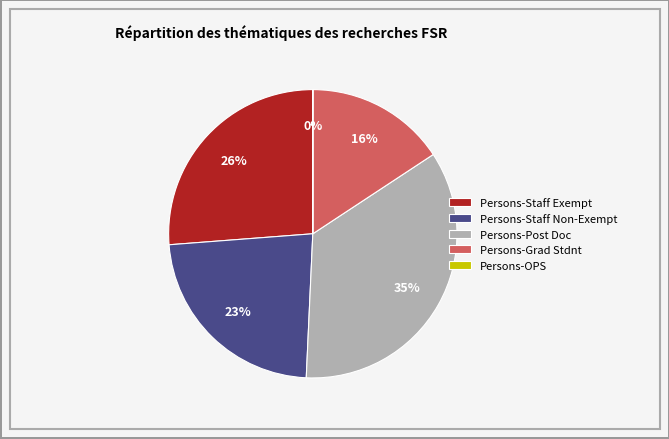

Which category has the biggest portion of the pie?

Persons-Post Doc